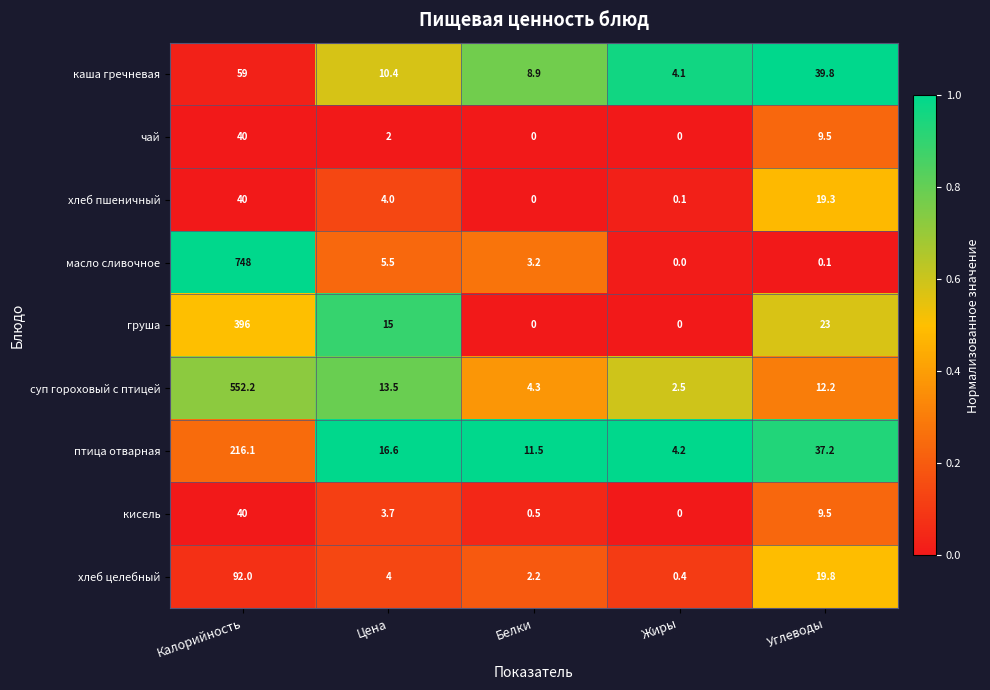

Where is птица отварная nearest to the value 110?

Углеводы